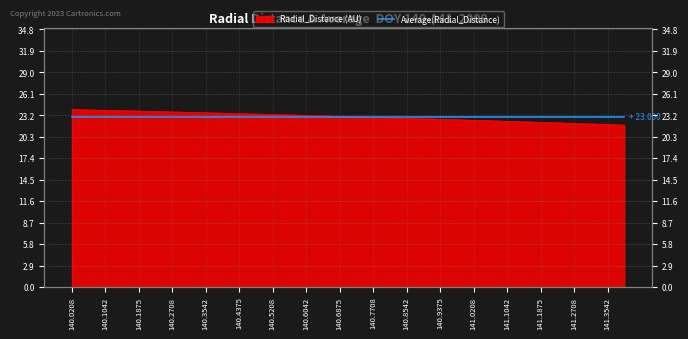

Where does the data first go above 23?

140.0208